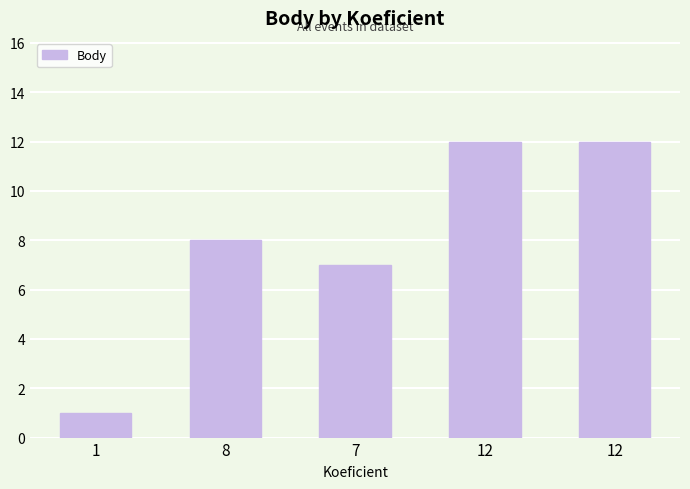

What is the approximate value at 8, to the nearest 10?

10